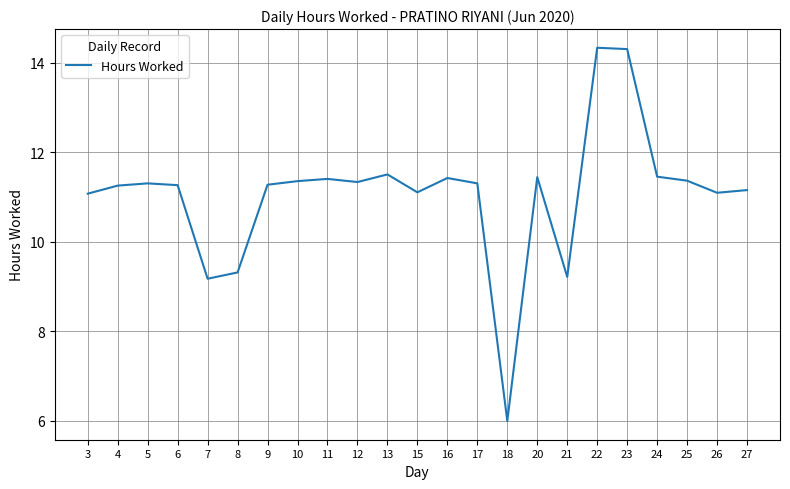

What is the difference between the maximum and minimum values?

8.3